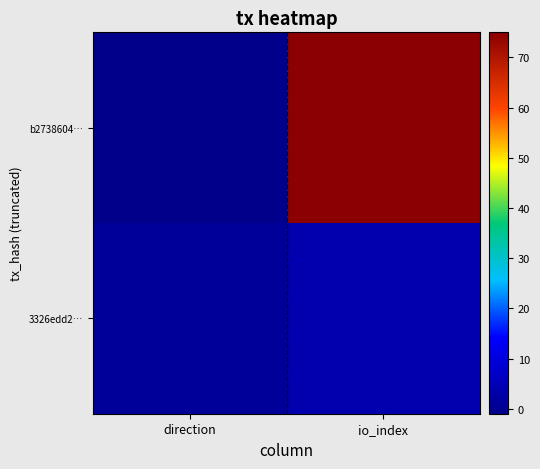

Rank the series by their average value, from highest to lowest.

b2738604…, 3326edd2…